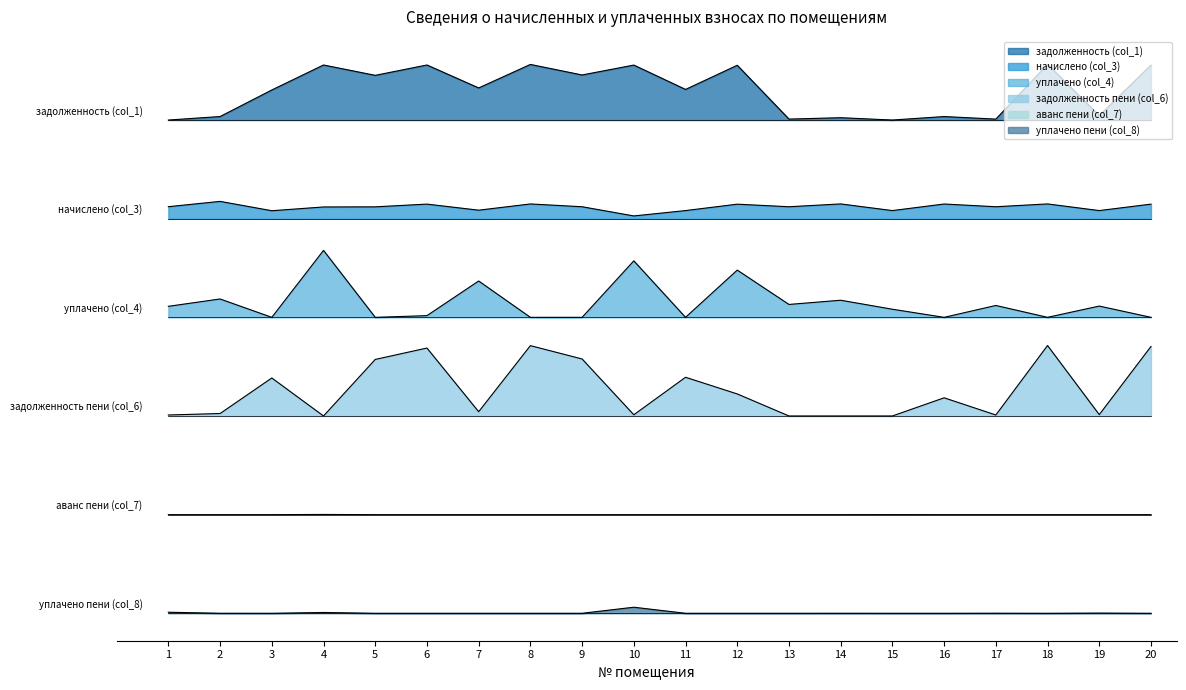

What is the lowest value of the уплачено (col_4) series?

4.2